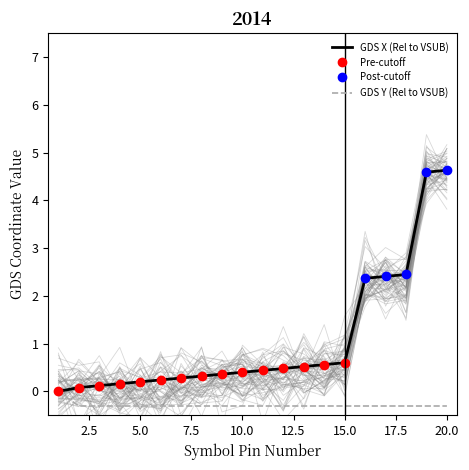

Does the chart have visible grid lines?

No